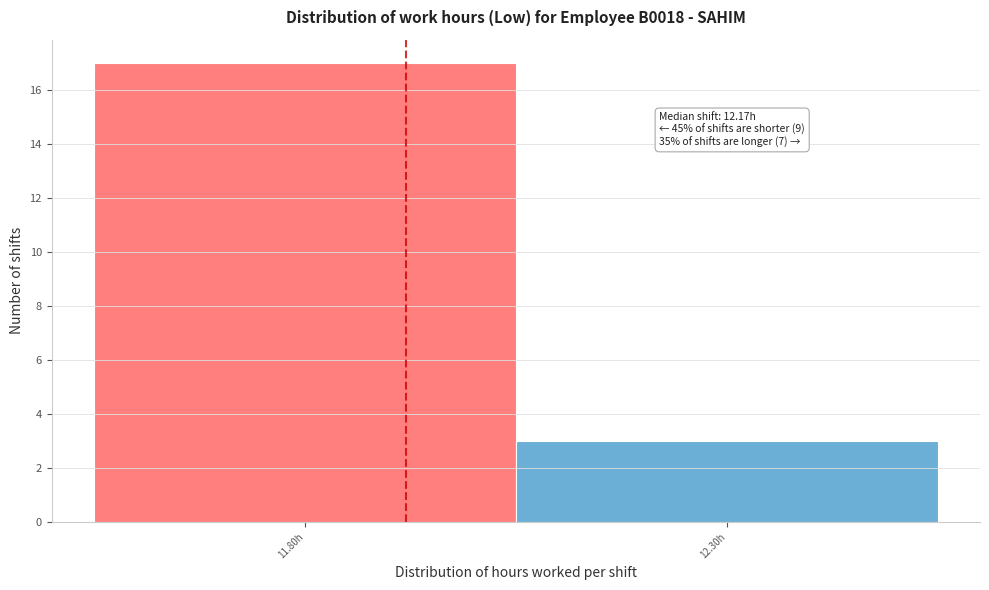

Reading right to left, extract all data points from this chart.

3	17